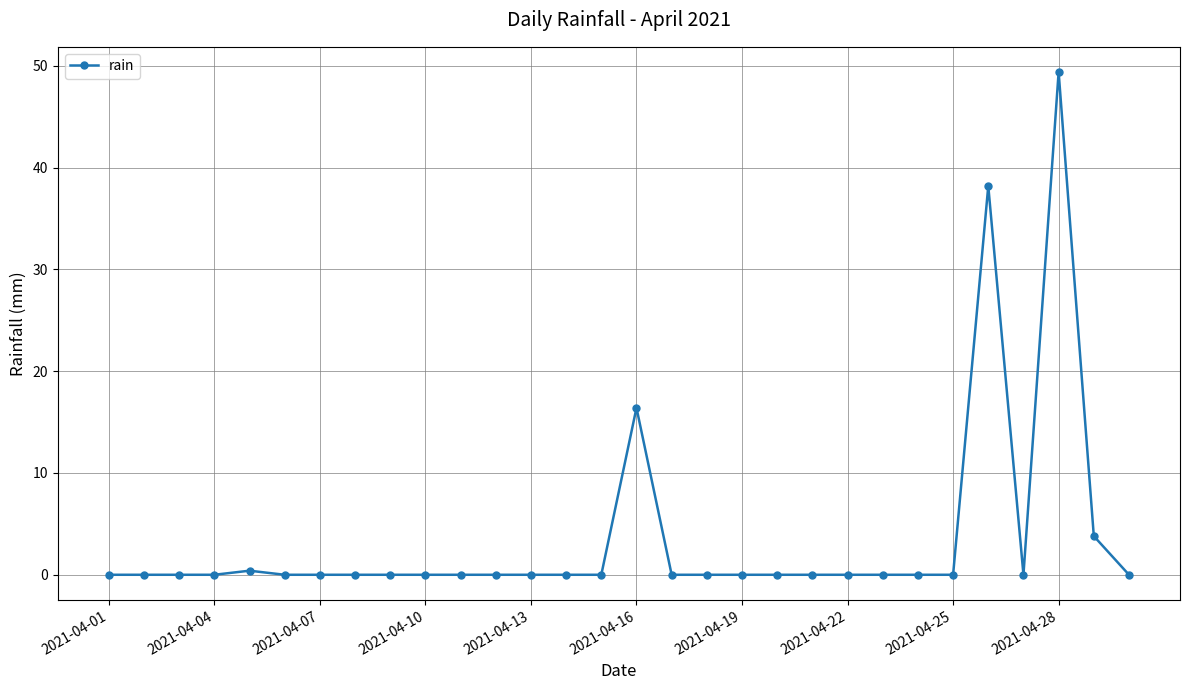

What is the greatest value displayed?

49.4